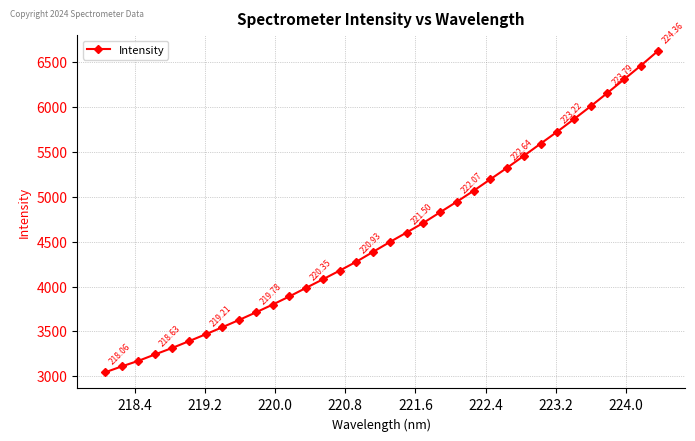

What is the difference between the maximum and minimum values?

3582.0